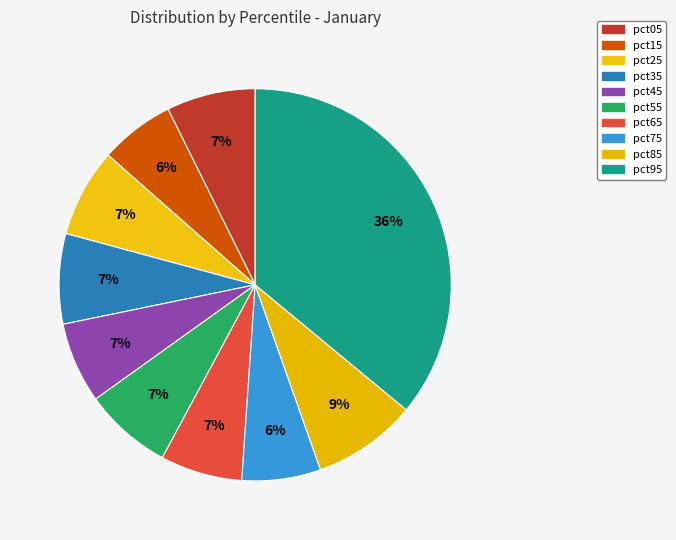

Is there any slice that represents more than half of the pie?

No